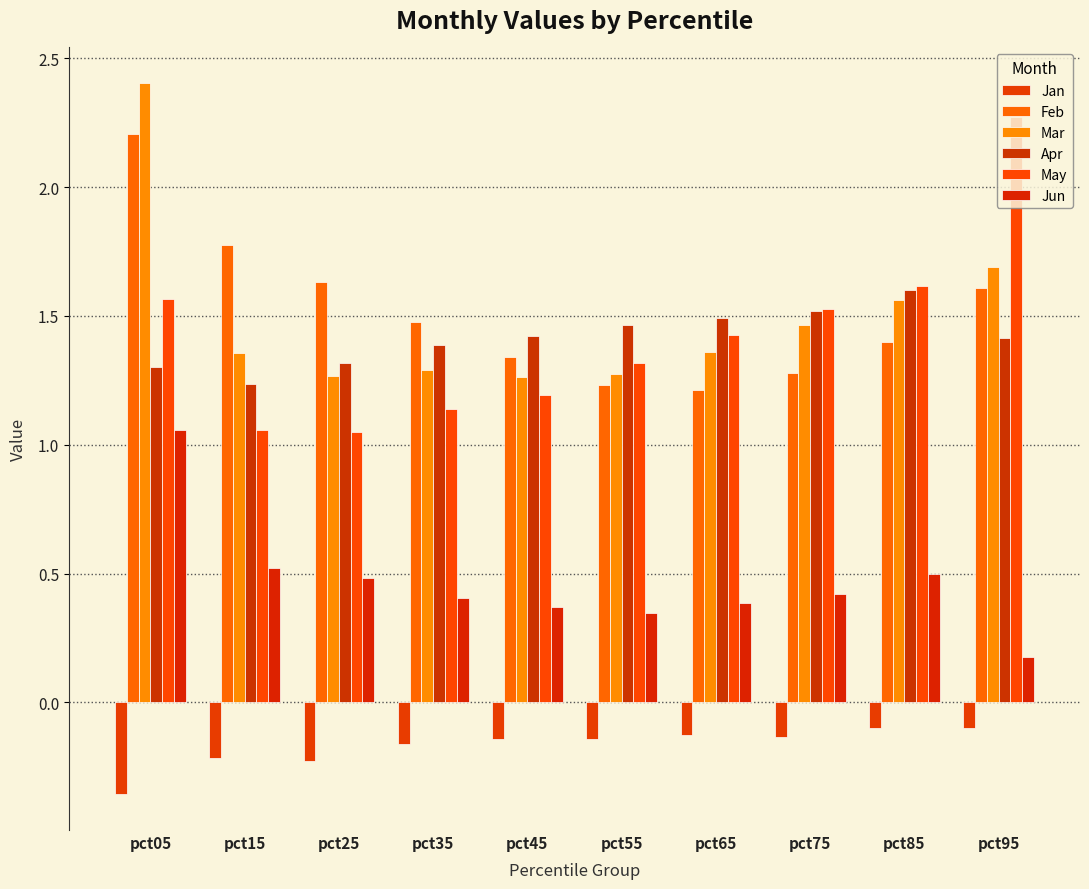

What is the spread (max minus min) of values at pct75?

1.7